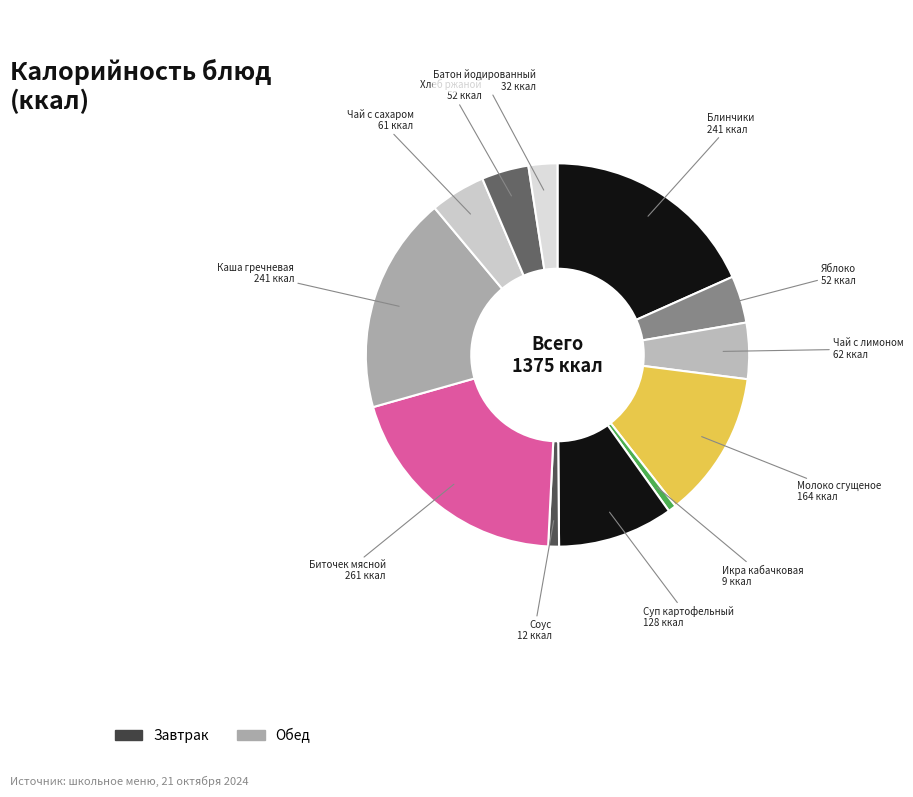

Count the number of slices in the pie.

12